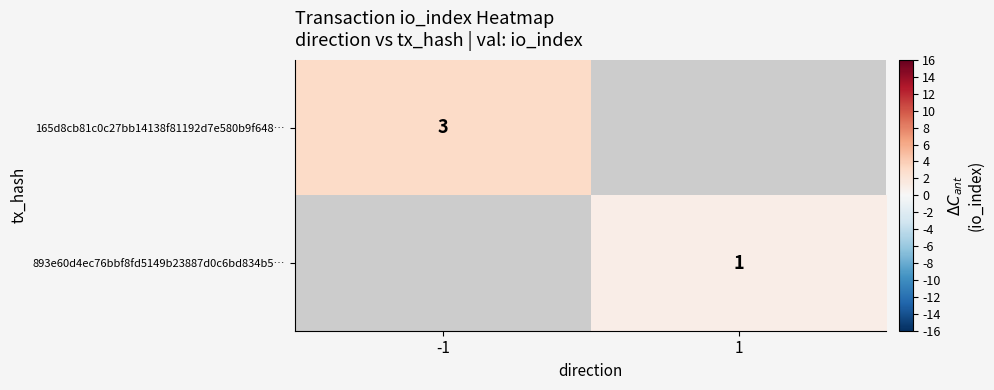

The value of 165d8cb81c0c27bb14138f81192d7e580b9f648… at -1 is 3. True or false?

True